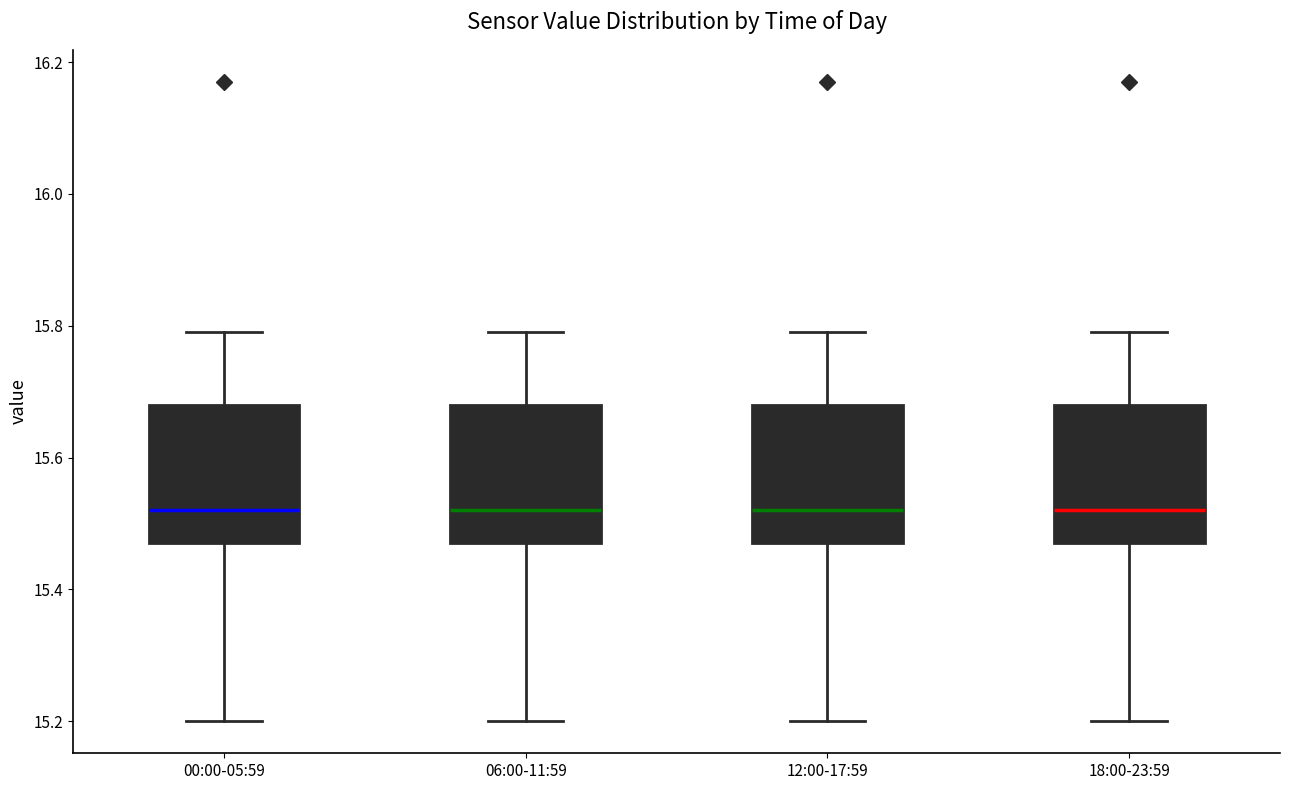

Reading left to right, transcribe this box plot: for each box, give where its median line is, the range the box spans, and where its two whiskers end, as read against the y-axis. The values are not printed on the chart, so give them approximately, as read against the axis.

00:00-05:59: median 15.52, box 15.48 to 15.68, whiskers 15.20 to 15.80
06:00-11:59: median 15.52, box 15.48 to 15.68, whiskers 15.20 to 15.80
12:00-17:59: median 15.52, box 15.48 to 15.68, whiskers 15.20 to 15.80
18:00-23:59: median 15.52, box 15.48 to 15.68, whiskers 15.20 to 15.80